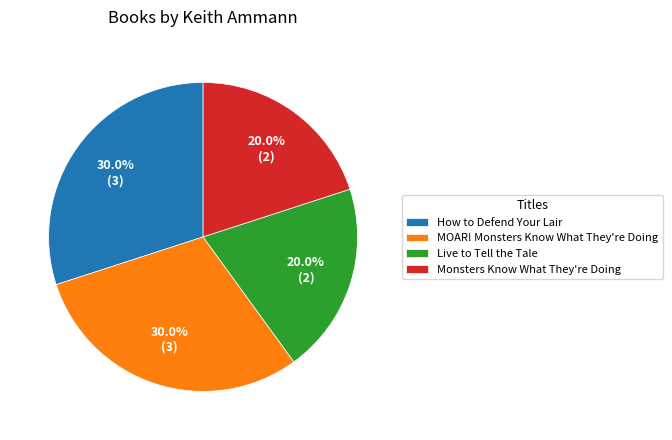

What percentage do How to Defend Your Lair and MOAR! Monsters Know What They're Doing together represent?

60.0%